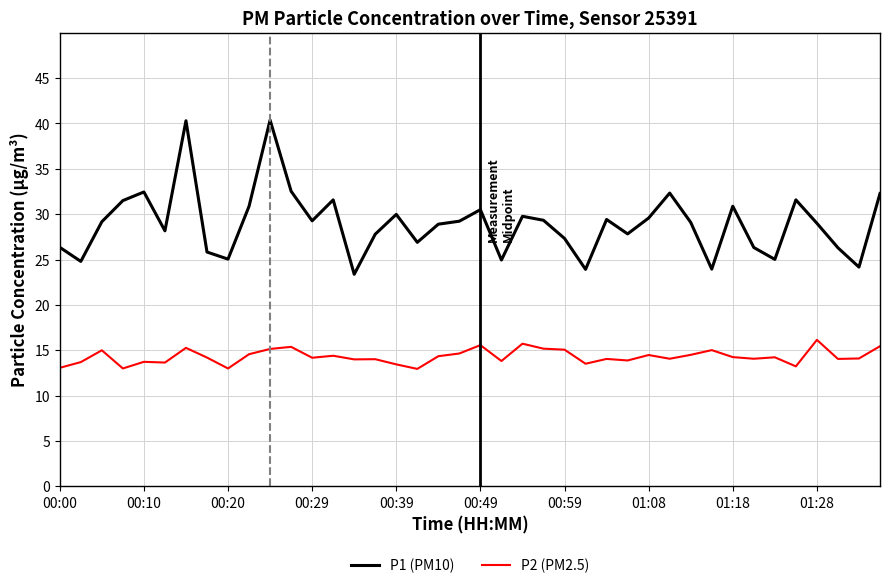

What is the maximum value shown in the chart?

40.4